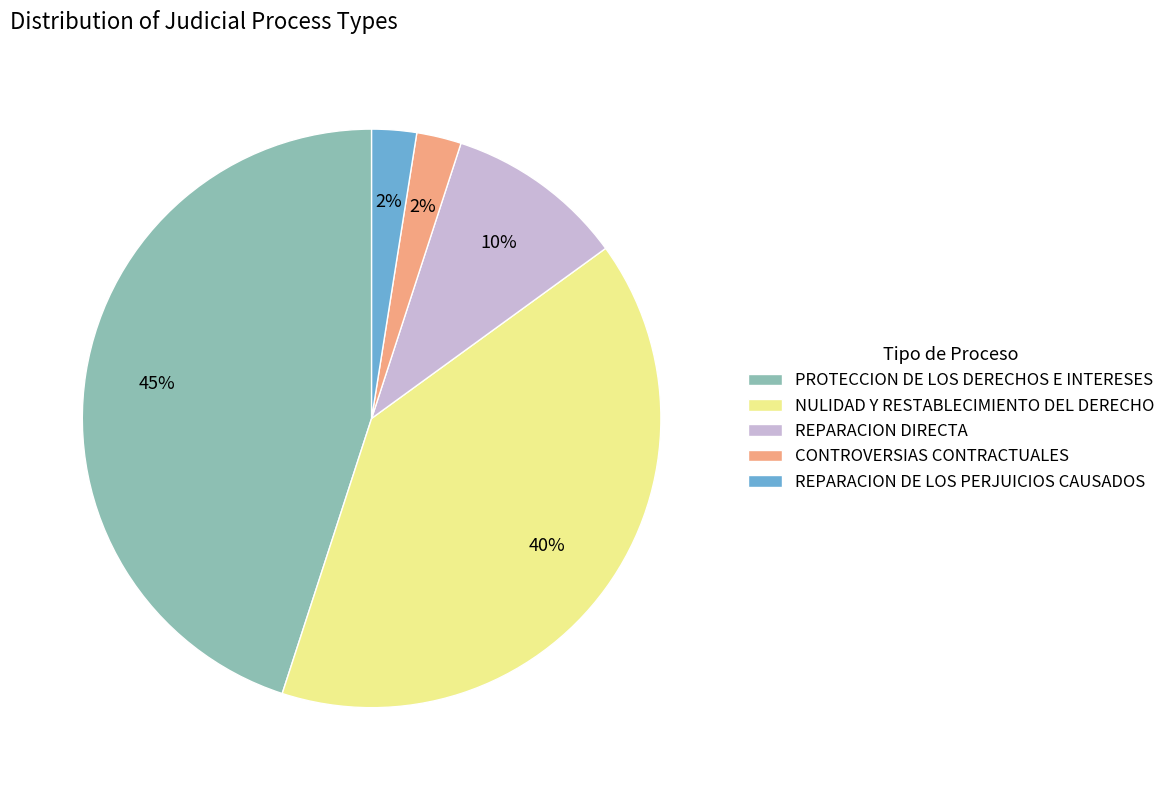

Combined, do CONTROVERSIAS CONTRACTUALES and PROTECCION DE LOS DERECHOS E INTERESES account for over 50%?

No